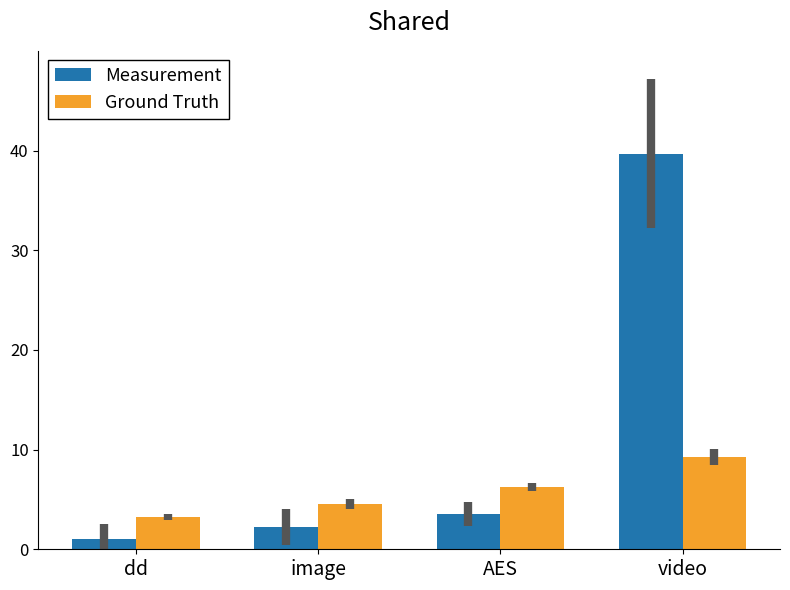

The value of Ground Truth at image is 4.5. True or false?

True